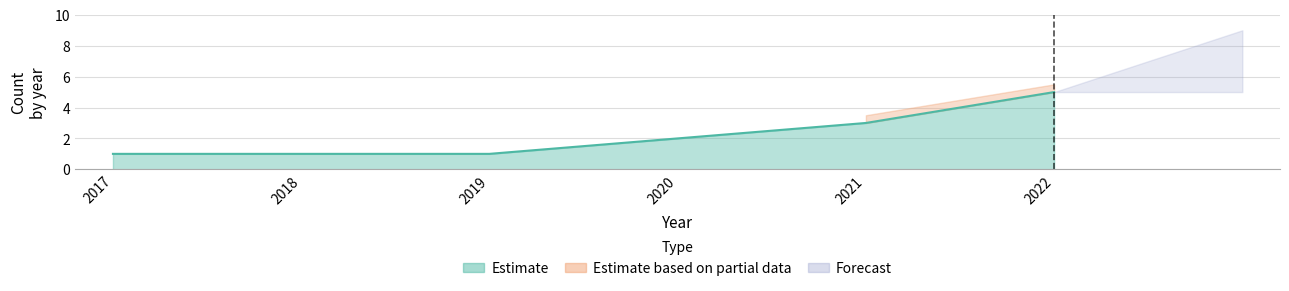

True or false: there are more than 0 points higher than both neighbors.

False